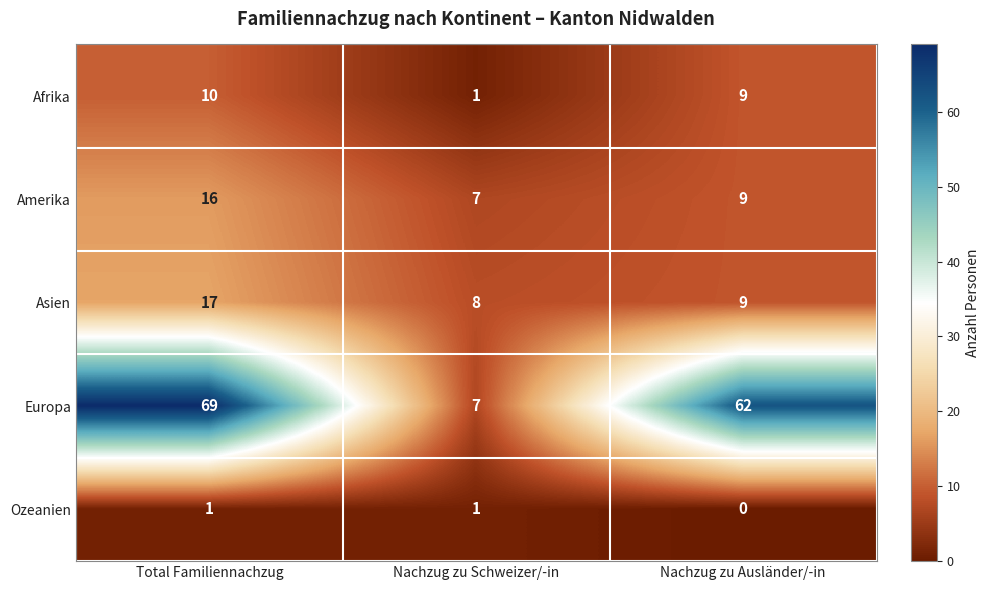

How many data points does each series have?

3